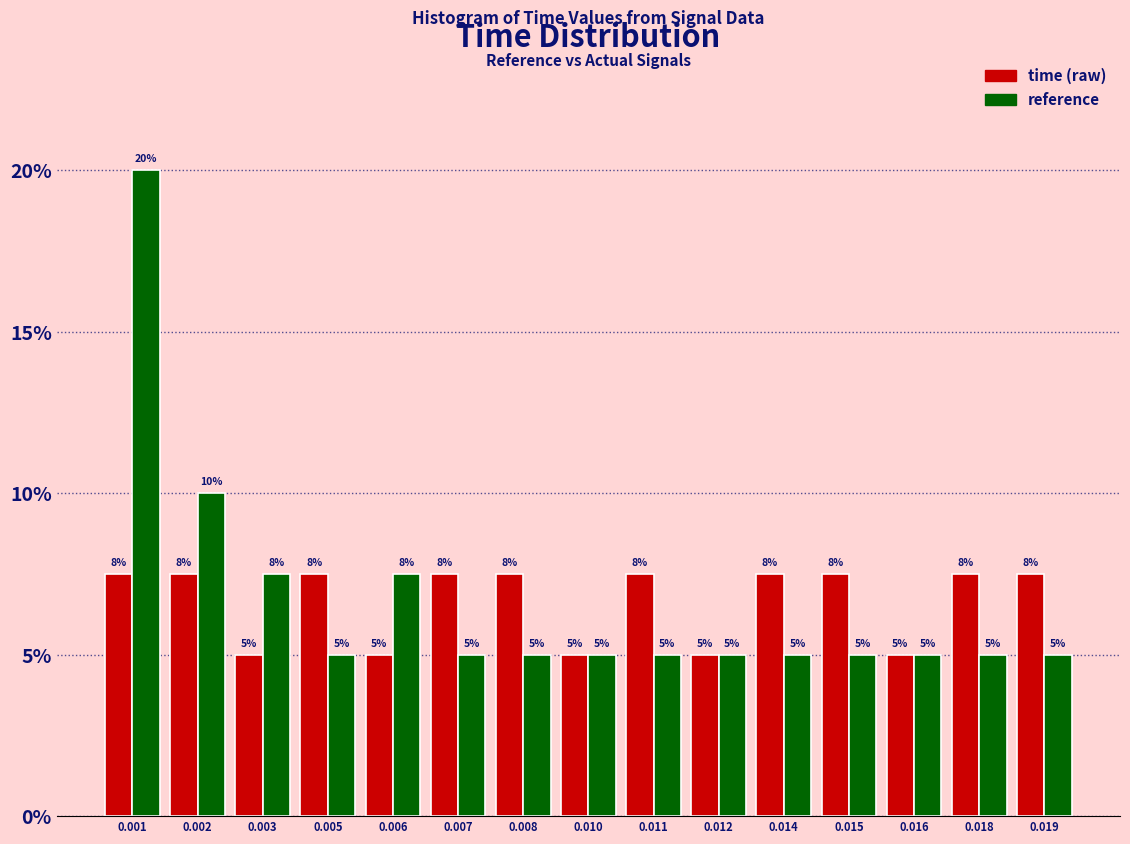

What is the difference between the maximum and minimum values in the reference series?

15.0